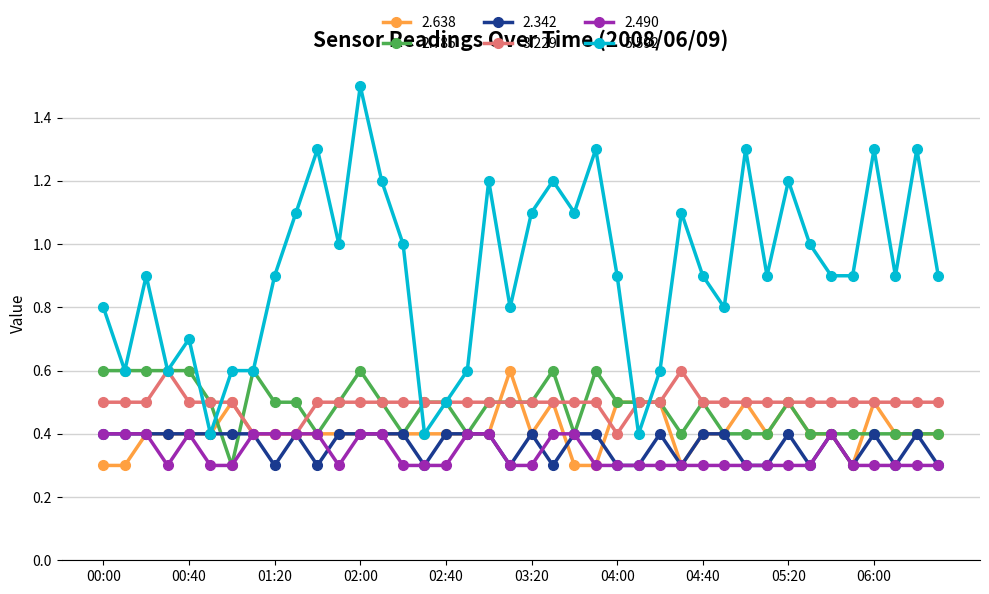

How many lines are shown in the chart?

6